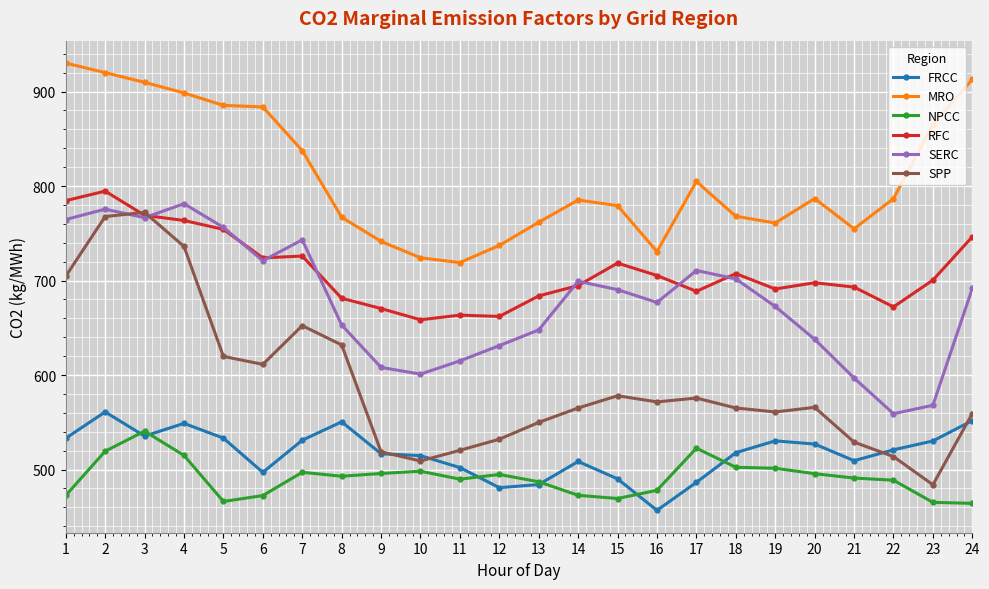

What is the sum of all MRO values?

19449.5